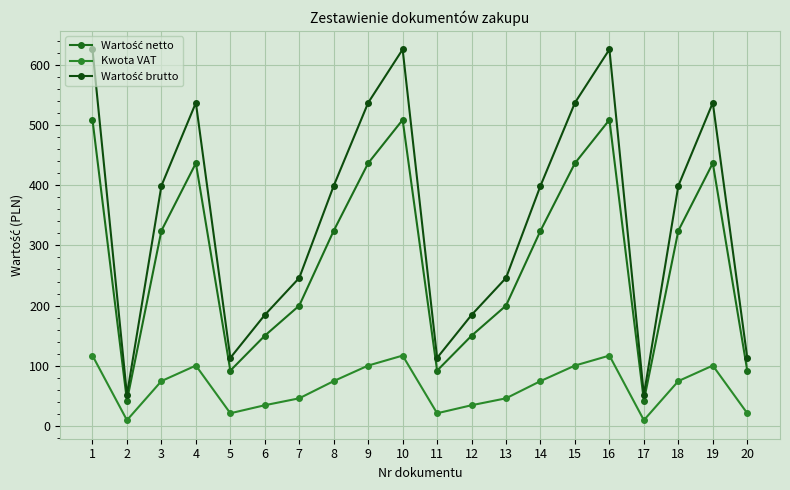

Reading left to right, list all the values displayed in this chart.

Wartość netto: 1=508.6	2=42.0	3=324.4	4=436.6	5=92.0	6=150.0	7=200.0	8=324.4	9=436.6	10=508.6	11=92.0	12=150.0	13=200.0	14=324.4	15=436.6	16=508.6	17=42.0	18=324.4	19=436.6	20=92.0
Kwota VAT: 1=117.0	2=9.7	3=74.6	4=100.4	5=21.2	6=34.5	7=46.0	8=74.6	9=100.4	10=117.0	11=21.2	12=34.5	13=46.0	14=74.6	15=100.4	16=117.0	17=9.7	18=74.6	19=100.4	20=21.2
Wartość brutto: 1=625.6	2=51.7	3=399.0	4=537.0	5=113.2	6=184.5	7=246.0	8=399.0	9=537.0	10=625.6	11=113.2	12=184.5	13=246.0	14=399.0	15=537.0	16=625.6	17=51.7	18=399.0	19=537.0	20=113.2